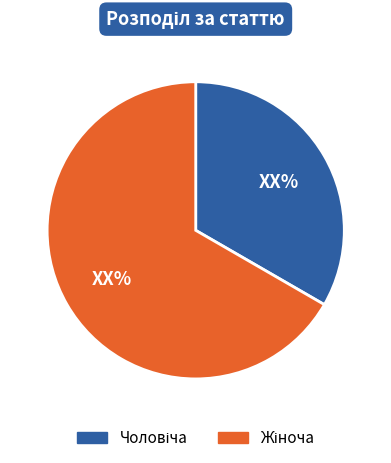

Is there any slice that represents more than half of the pie?

Yes